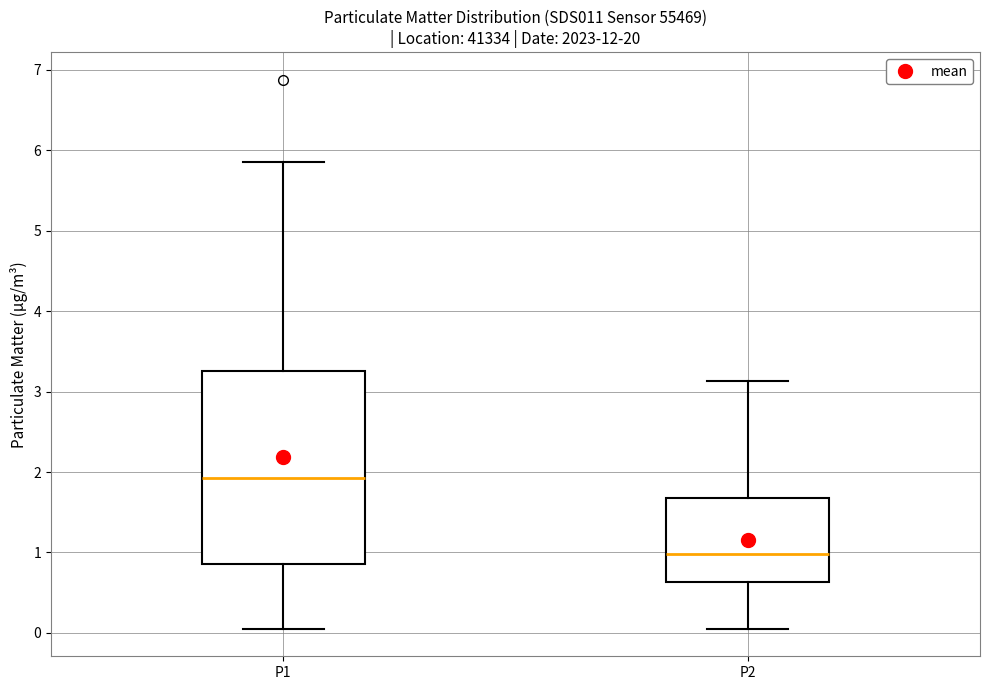

Where is the upper edge of the box for P1 on the y-axis? The values are not printed on the chart, so give them approximately, as read against the axis.

3.3